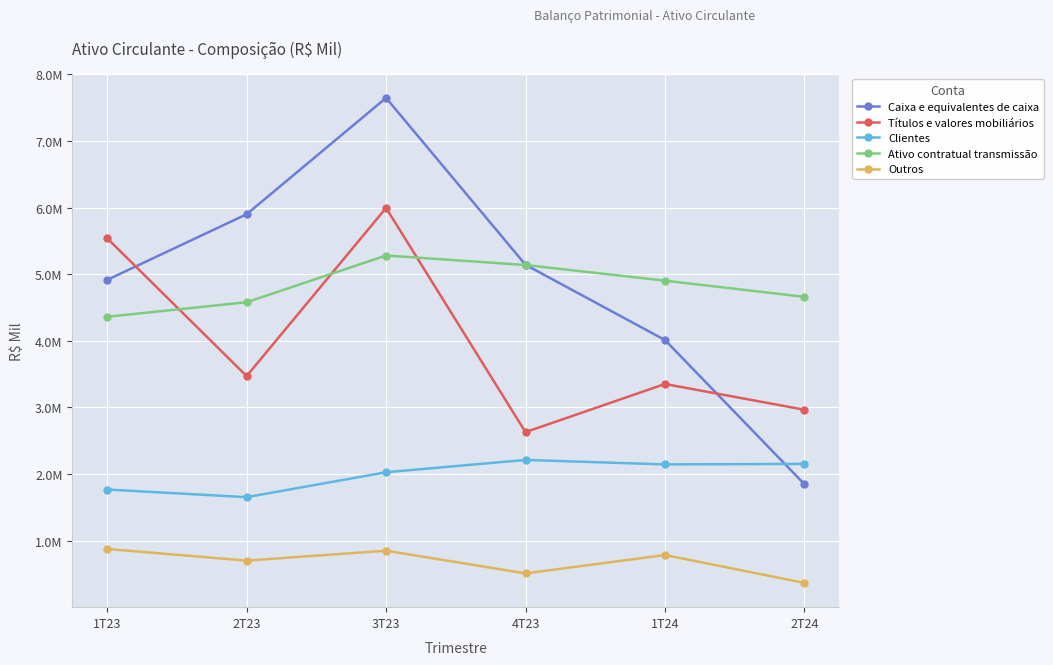

Reading left to right, what are all the values shown in this chart?

Caixa e equivalentes de caixa: 1T23=4914909	2T23=5899803	3T23=7645734	4T23=5141038	1T24=4011799	2T24=1848391
Títulos e valores mobiliários: 1T23=5538906	2T23=3470366	3T23=5994564	4T23=2629221	1T24=3351736	2T24=2965275
Clientes: 1T23=1768102	2T23=1652919	3T23=2027126	4T23=2211929	1T24=2144655	2T24=2152286
Ativo contratual transmissão: 1T23=4360803	2T23=4579195	3T23=5280202	4T23=5137477	1T24=4902711	2T24=4659799
Outros: 1T23=875615	2T23=700862	3T23=849636	4T23=508832	1T24=784668	2T24=365993